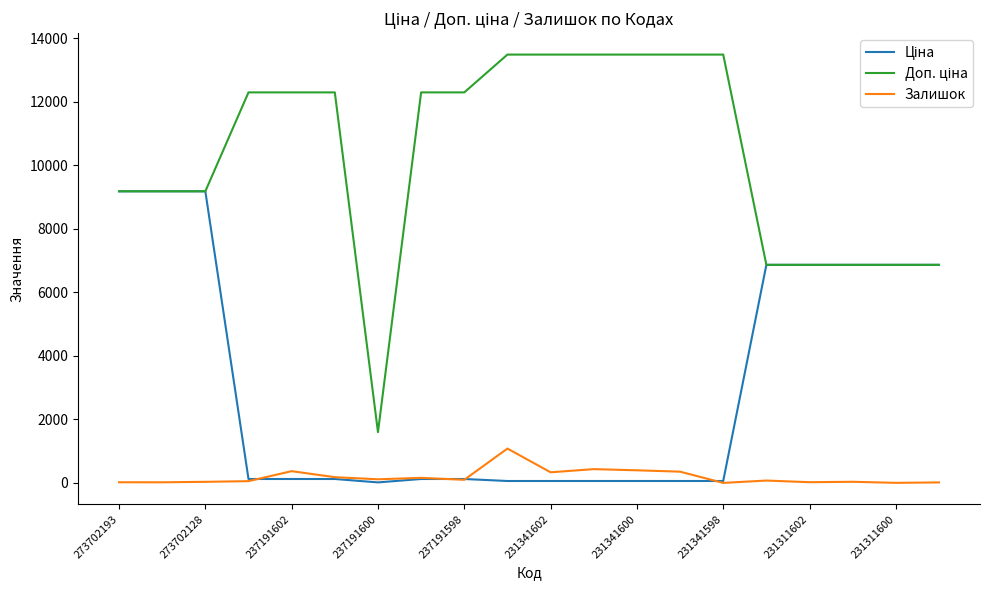

What is the maximum value for Залишок?

1082.0